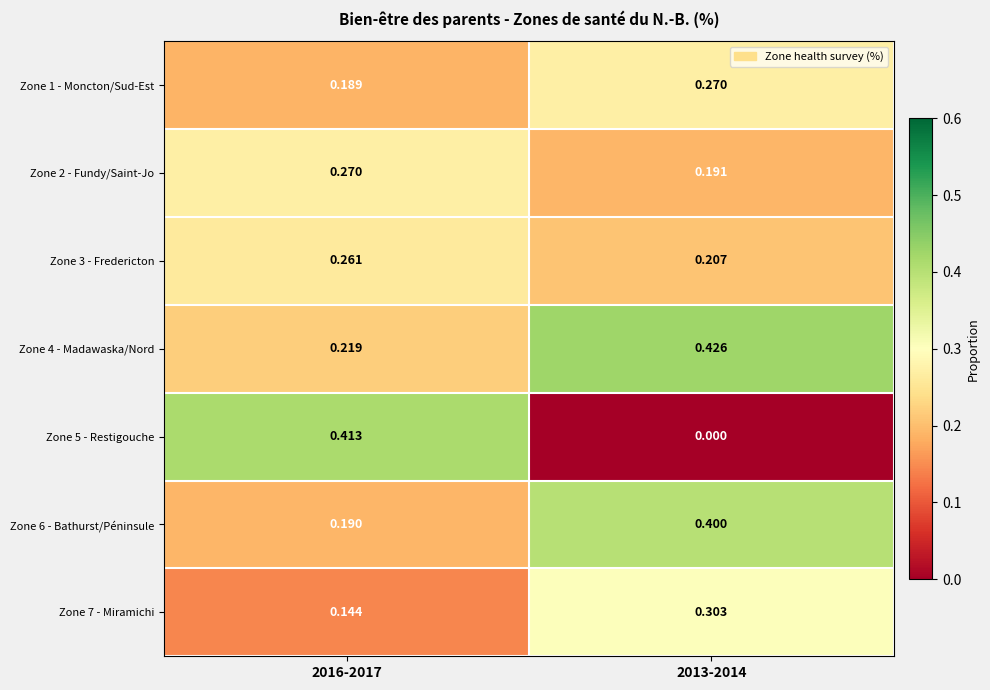

Which category has the highest value across all series?

2013-2014